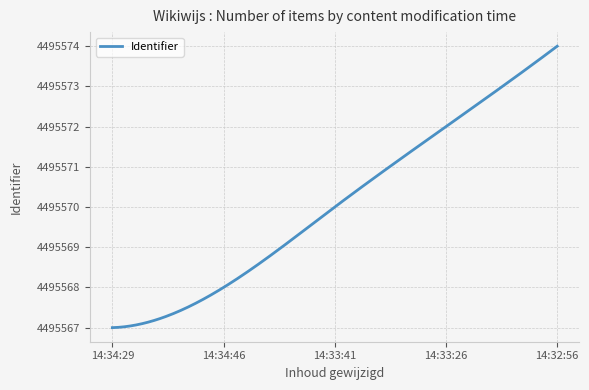

What is the greatest value displayed?

4495574.0